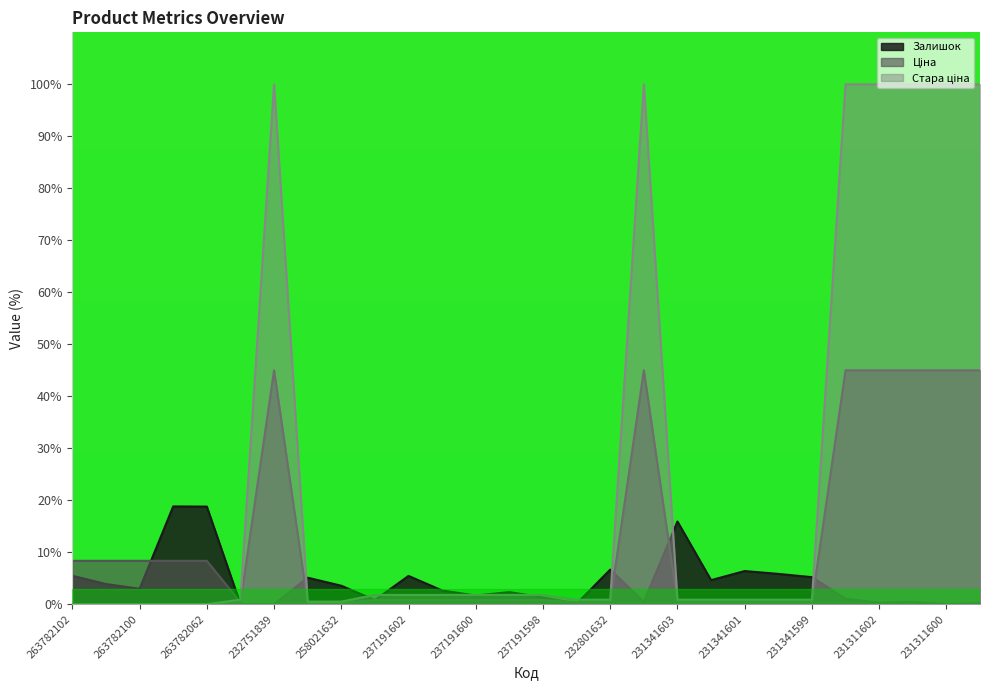

How many intersections are there between Ціна and Залишок?

8